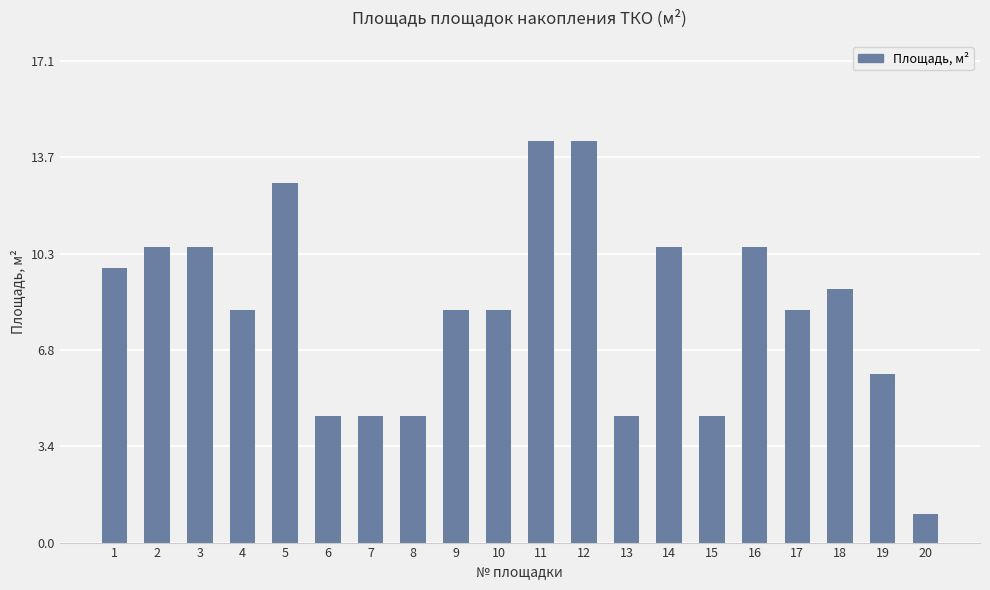

What is the ratio of the value at 8 to the value at 7?

1.0